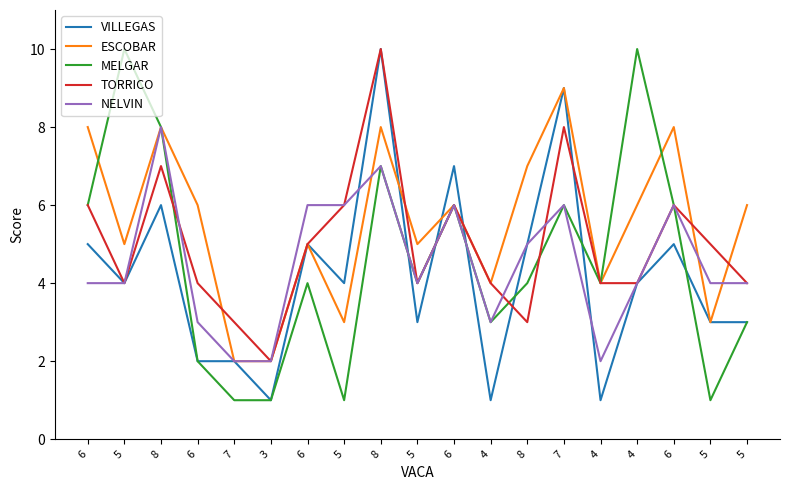

What are all the series names shown in the legend?

VILLEGAS, ESCOBAR, MELGAR, TORRICO, NELVIN